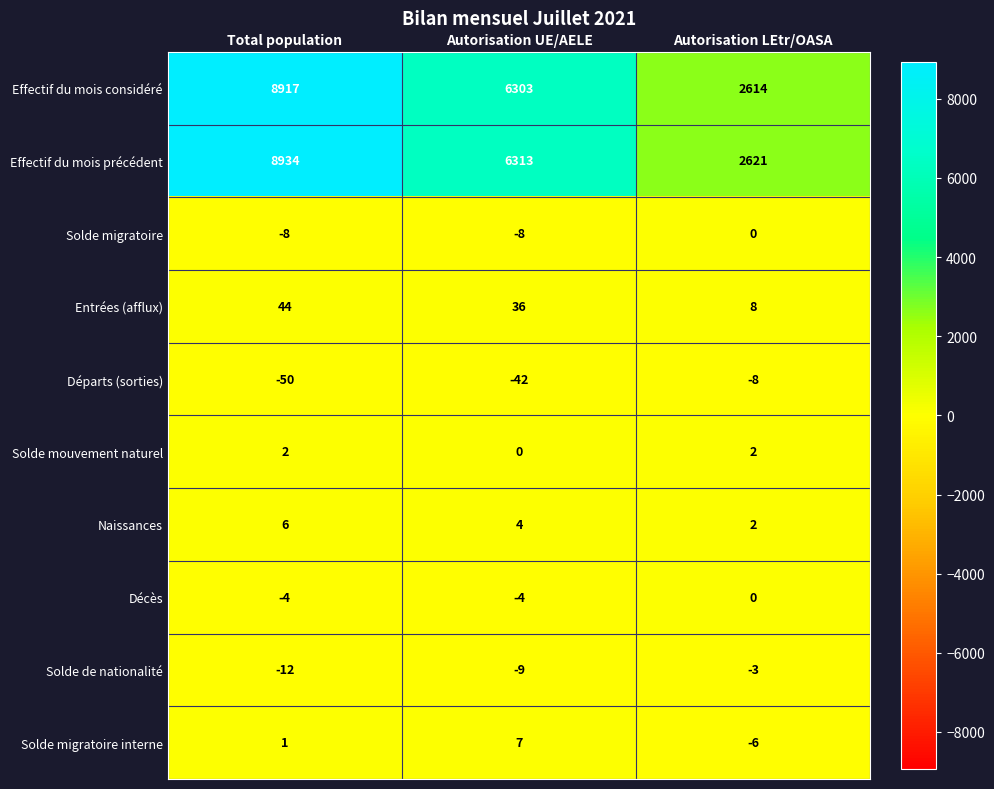

Between Total population and Autorisation UE/AELE, which series saw the biggest shift?

Effectif du mois précédent